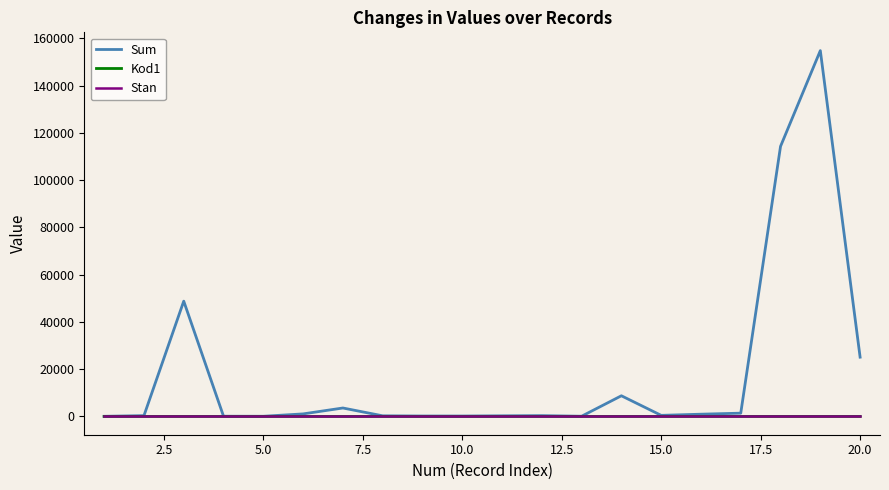

At how many categories does at least one series exceed 22916?

4